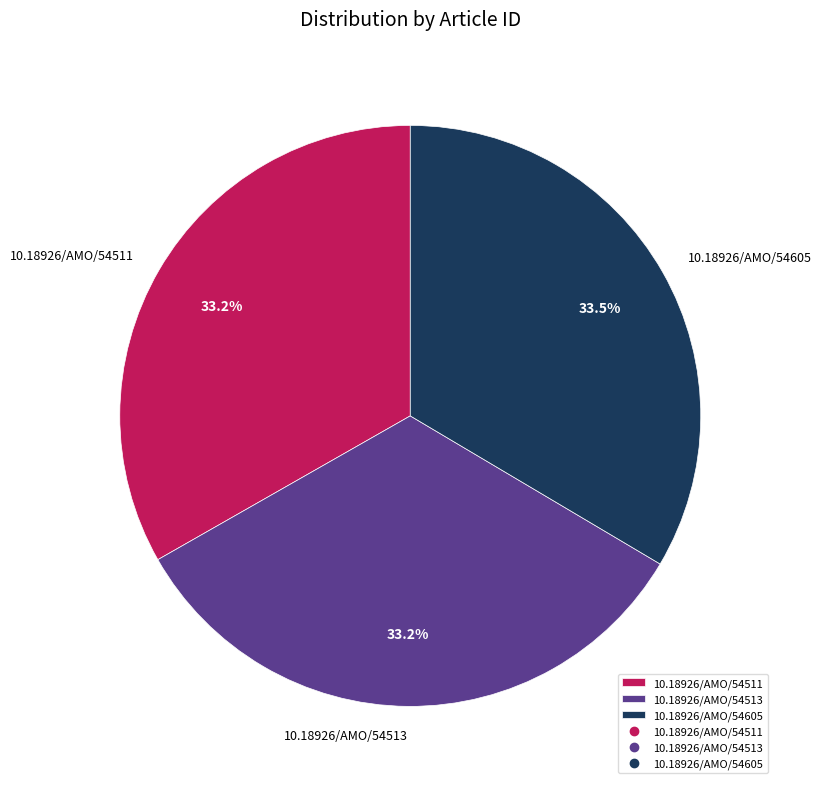

Is 10.18926/AMO/54511 the majority of the pie?

No